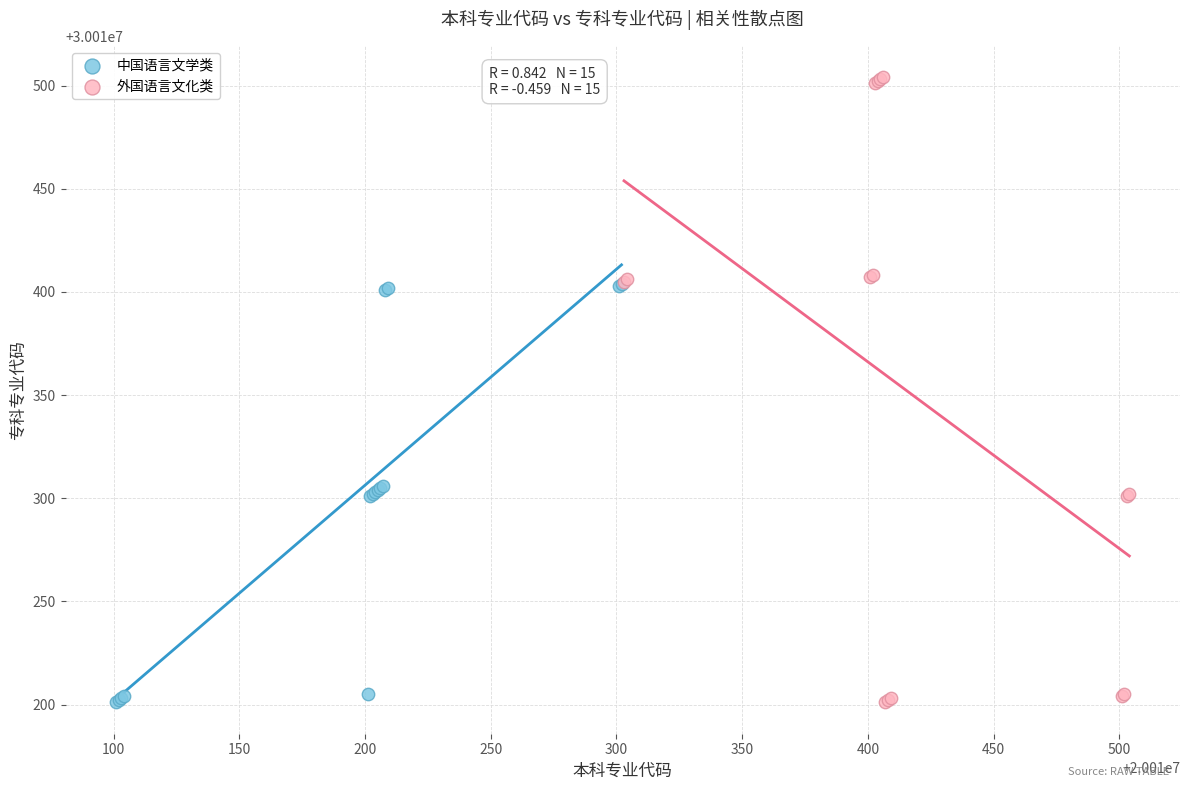

Which series contains the highest Y value?

外国语言文化类